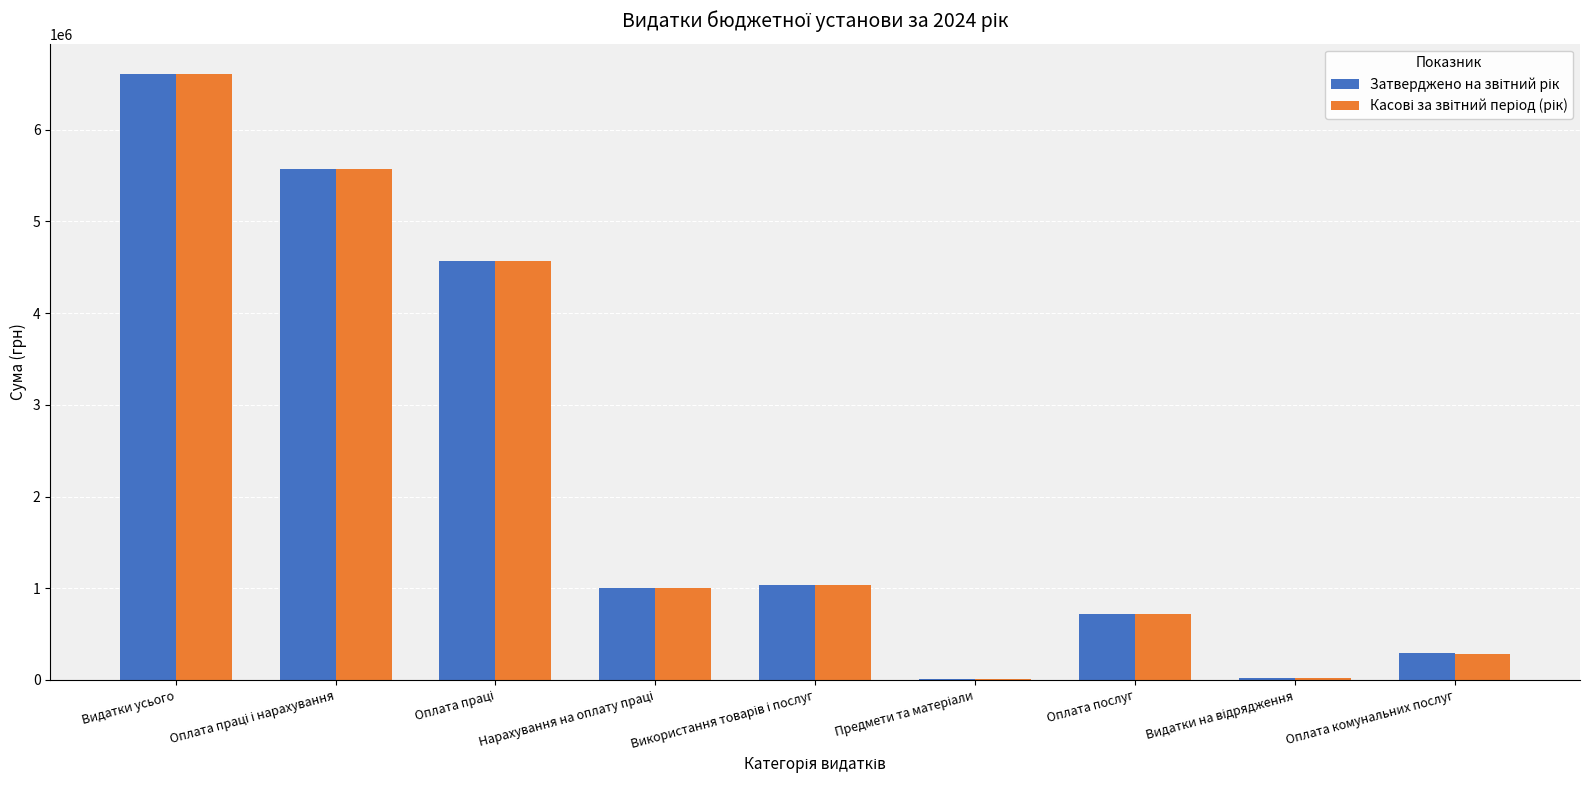

At which category is the sum across all series the highest?

Видатки усього